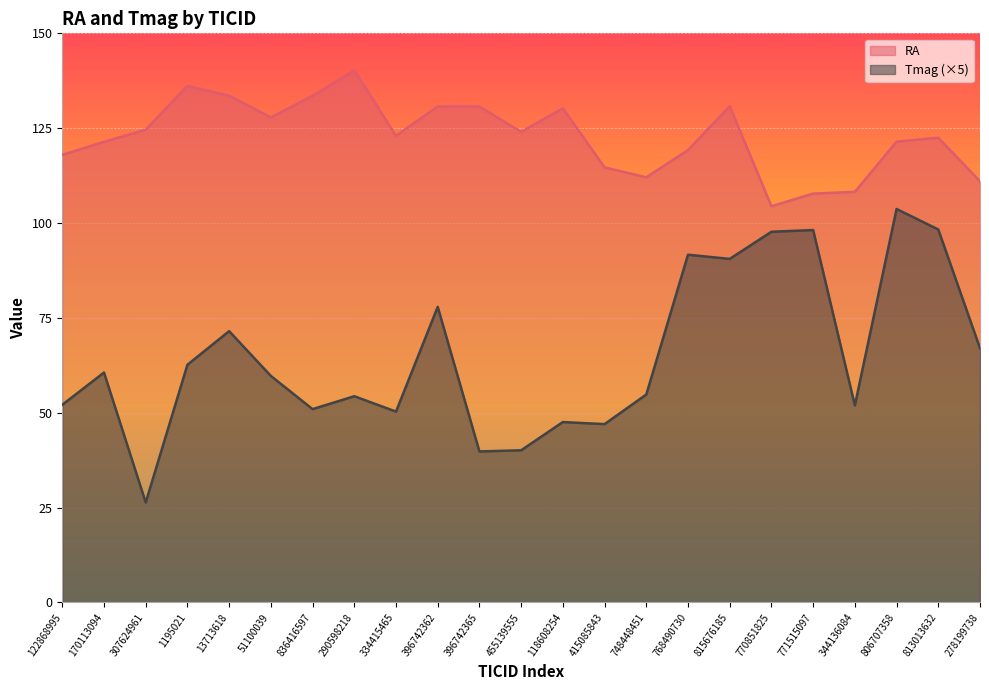

Reading right to left, list all the values displayed in this chart.

RA: 111.0	122.5	121.4	108.2	107.8	104.4	130.8	119.2	112.1	114.7	130.2	124.0	130.7	130.7	123.0	140.2	133.5	127.8	133.6	136.2	124.6	121.4	118.0
Tmag: 67.0	98.3	103.7	52.0	98.1	97.7	90.5	91.6	54.8	47.0	47.5	40.1	39.8	77.9	50.3	54.3	50.9	59.7	71.5	62.6	26.3	60.6	52.1